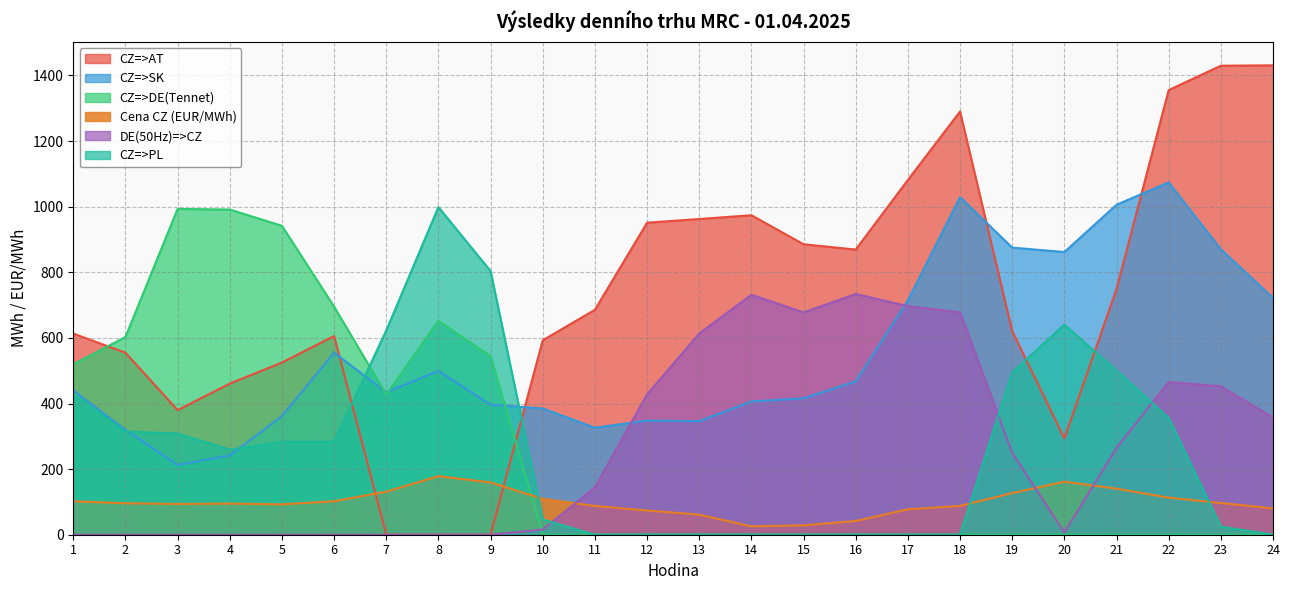

Does the chart have visible grid lines?

Yes